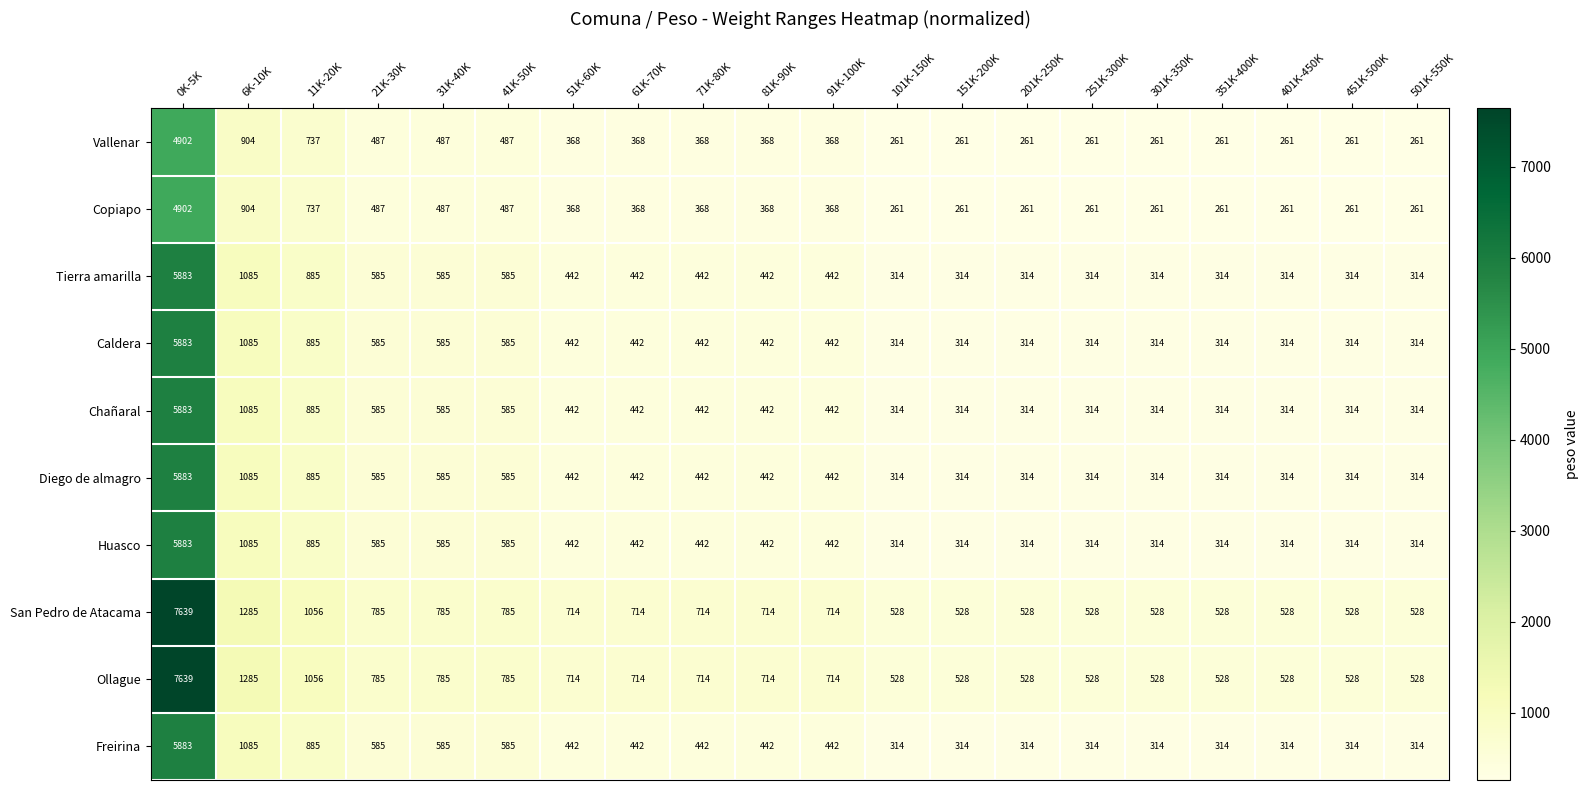

What is the maximum value for Huasco?

5883